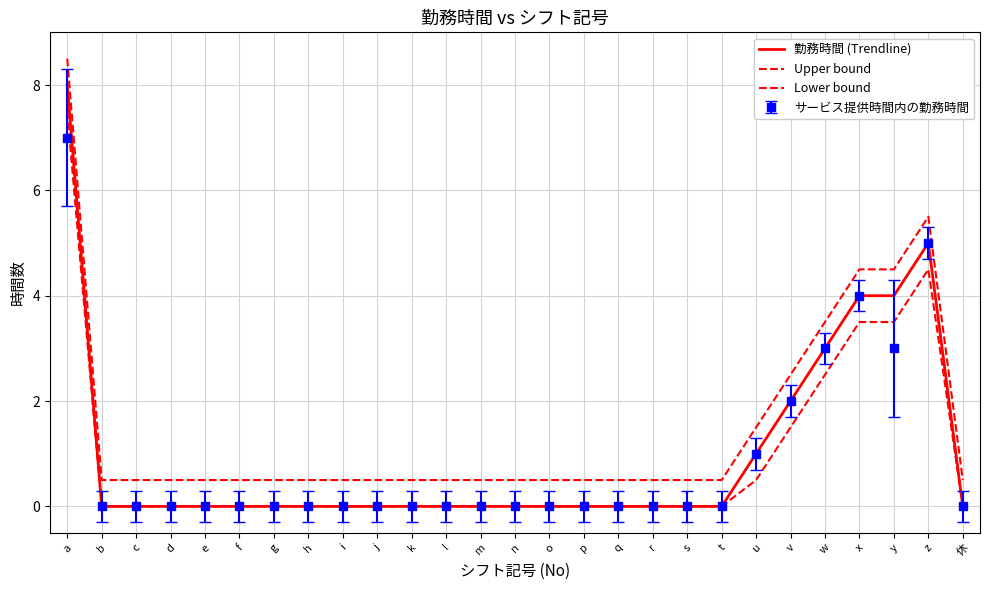

Which has a higher value, e or w?

w